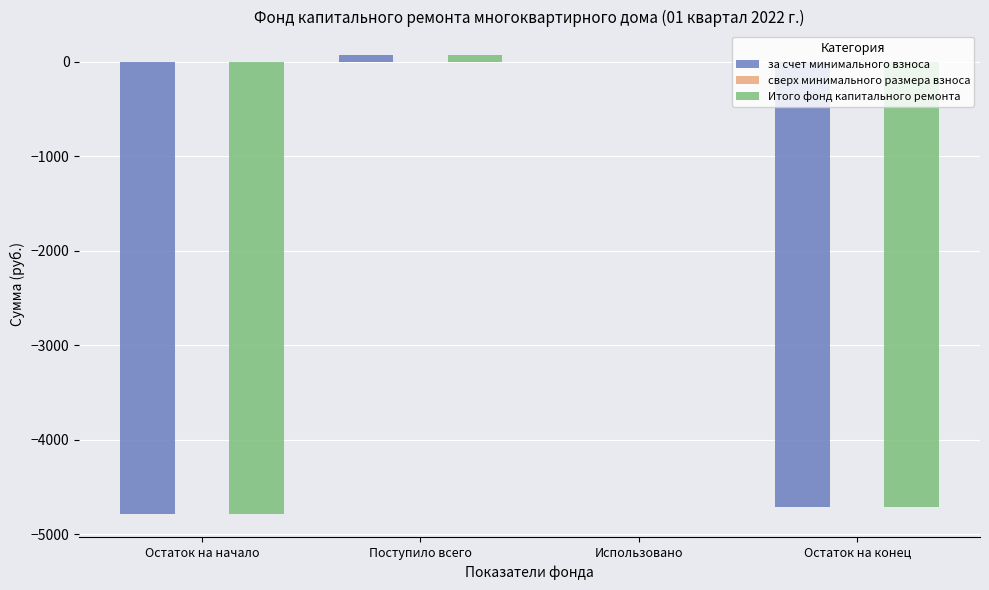

Count the number of data series in this chart.

2